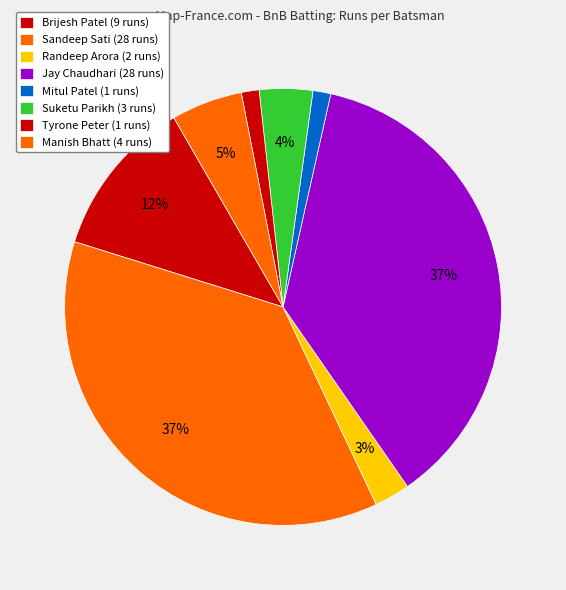

Count the number of slices in the pie.

8